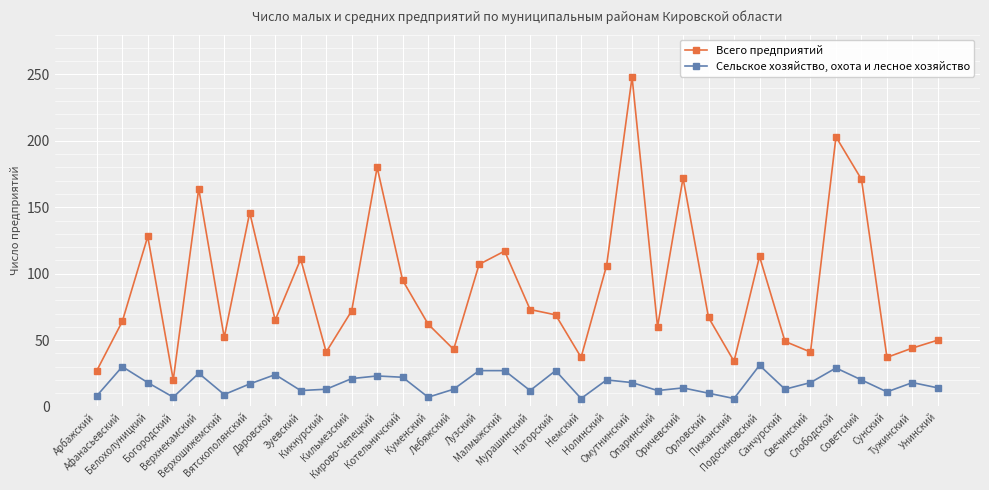

True or false: Всего предприятий has more than 1 interior local peaks.

True